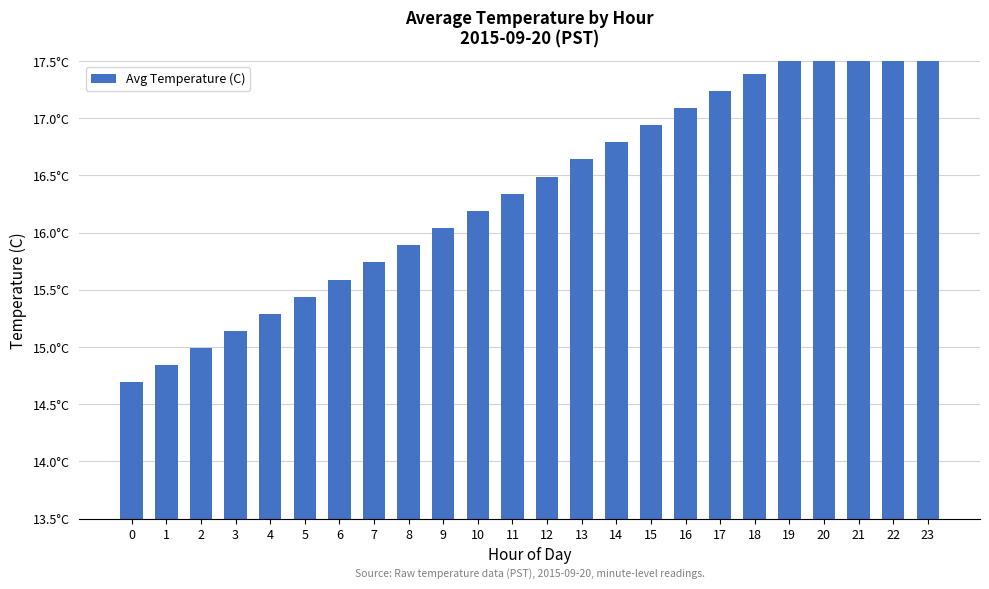

Rank the categories by value from highest to lowest.

23, 22, 21, 20, 19, 18, 17, 16, 15, 14, 13, 12, 11, 10, 9, 8, 7, 6, 5, 4, 3, 2, 1, 0